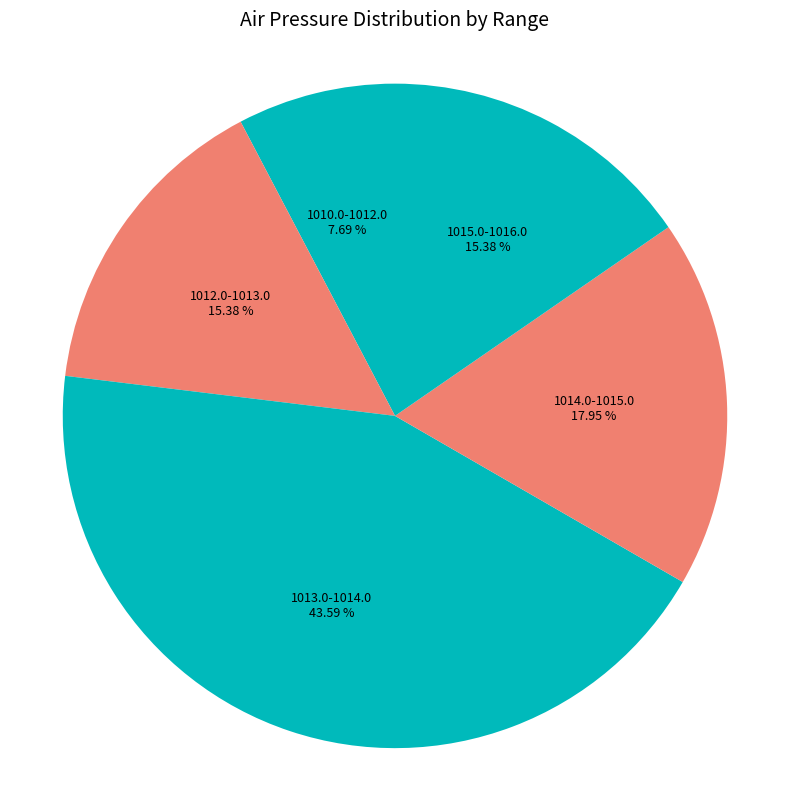

Approximately how many times larger is the value at 1015.0-1016.0 compared to 1014.0-1015.0?

0.9